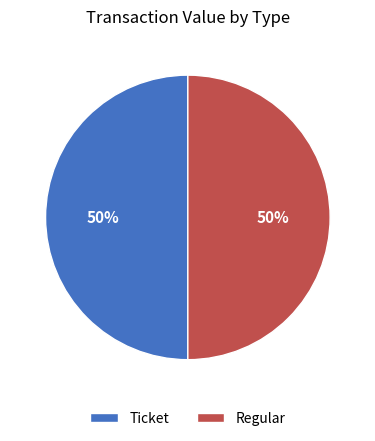

To the nearest percent, what percentage of the pie is Ticket?

50%